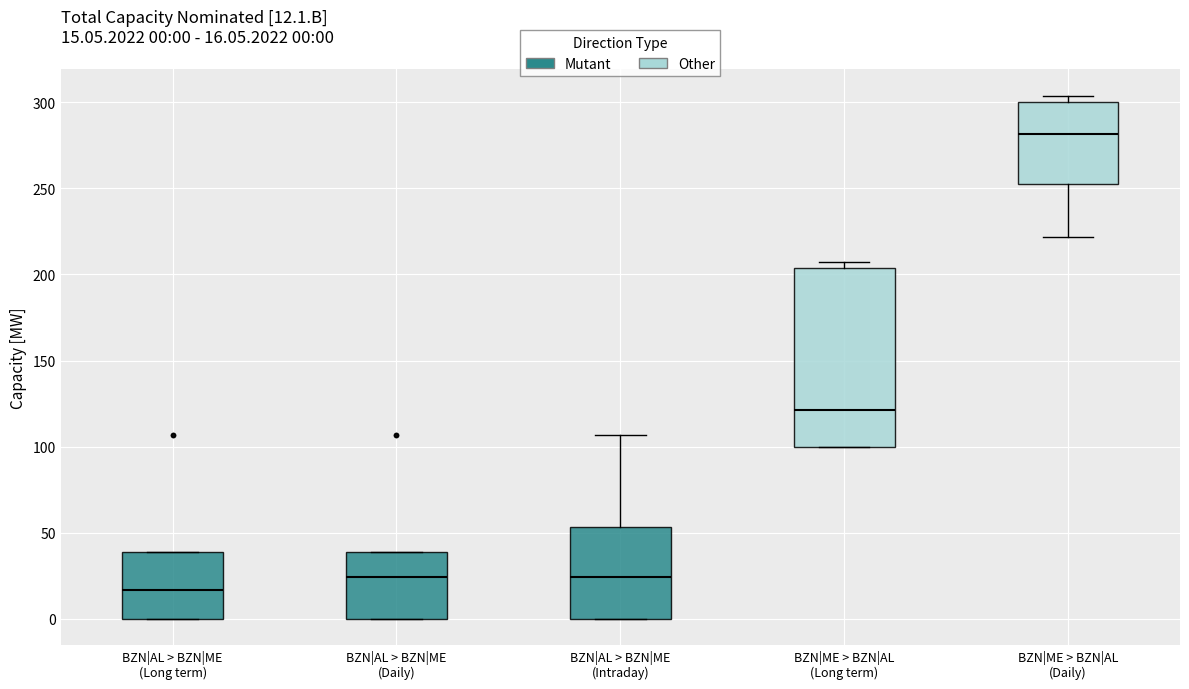

Which box's median line is the highest?

BZN|ME > BZN|AL (Daily)